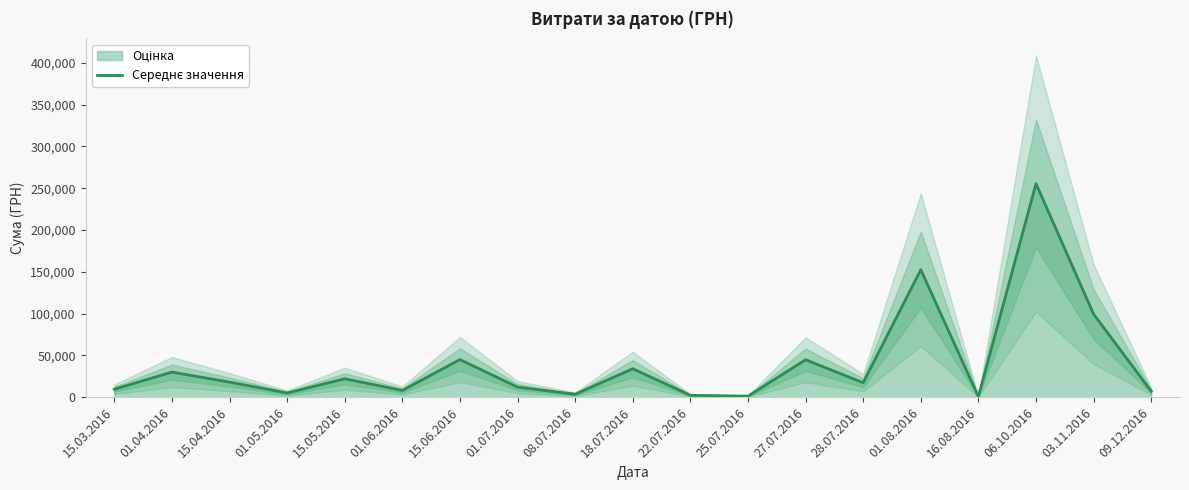

Approximately how many times larger is the value at 28.07.2016 compared to 01.06.2016?

2.2